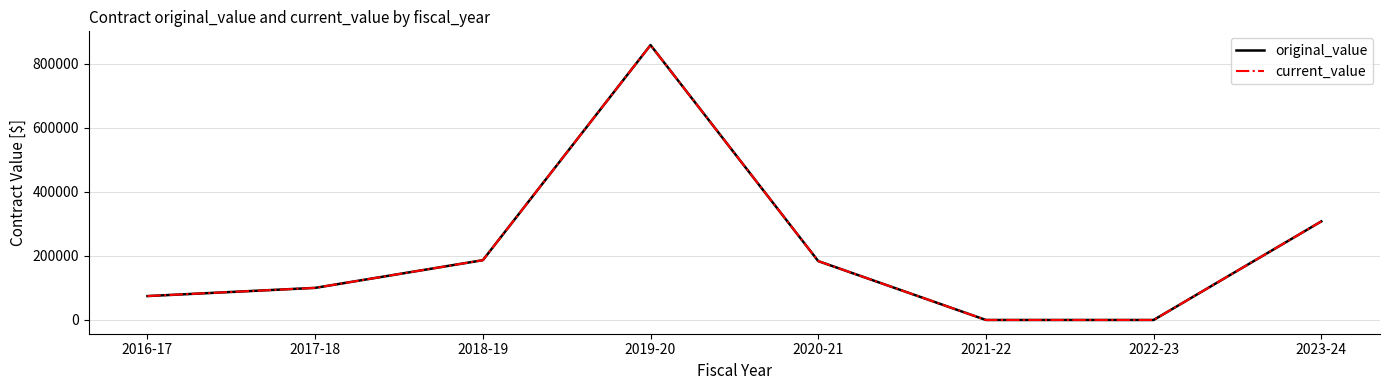

Does the chart have visible grid lines?

Yes